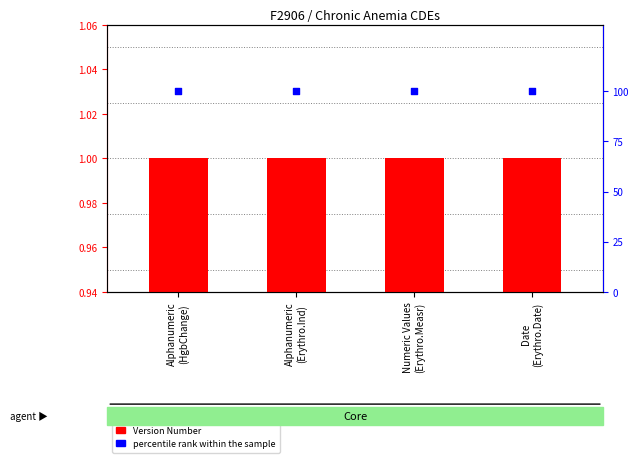

Which series has the largest total across all categories?

percentile rank within the sample